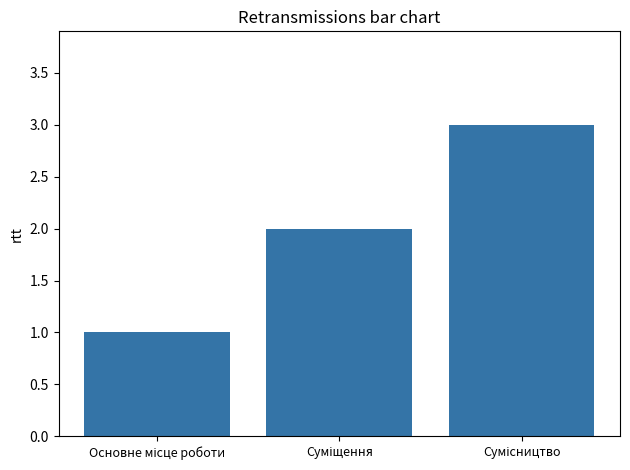

What is the maximum value shown in the chart?

3